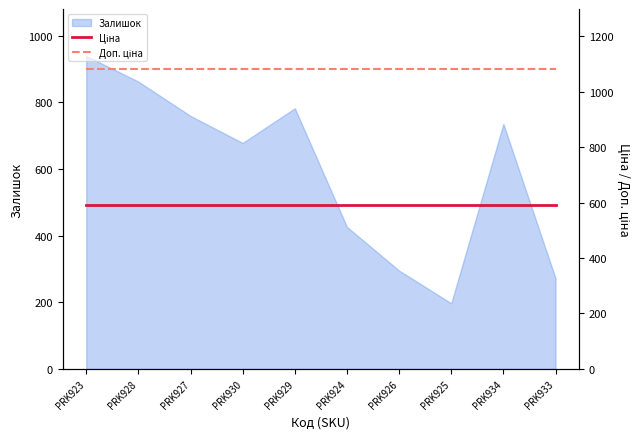

List the labels in order of Залишок value, smallest first.

PRK925, PRK933, PRK926, PRK924, PRK930, PRK934, PRK927, PRK929, PRK928, PRK923